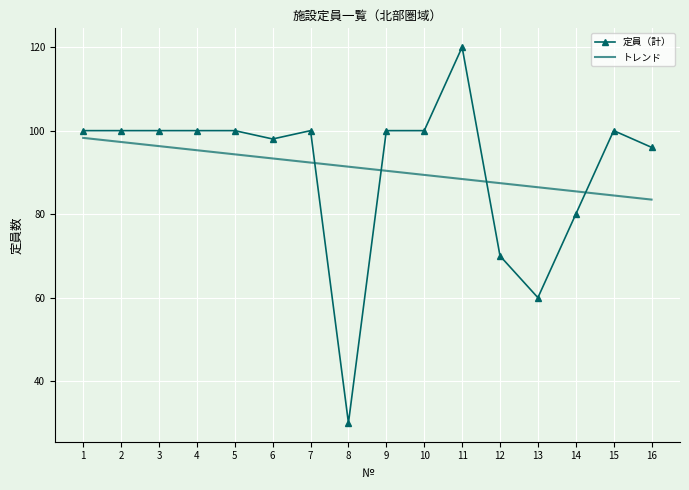

Reading left to right, list all the values displayed in this chart.

定員（計）: 1=100.0	2=100.0	3=100.0	4=100.0	5=100.0	6=98.0	7=100.0	8=30.0	9=100.0	10=100.0	11=120.0	12=70.0	13=60.0	14=80.0	15=100.0	16=96.0
トレンド: 1=98.3	2=97.3	3=96.3	4=95.3	5=94.3	6=93.3	7=92.4	8=91.4	9=90.4	10=89.4	11=88.4	12=87.4	13=86.4	14=85.5	15=84.5	16=83.5